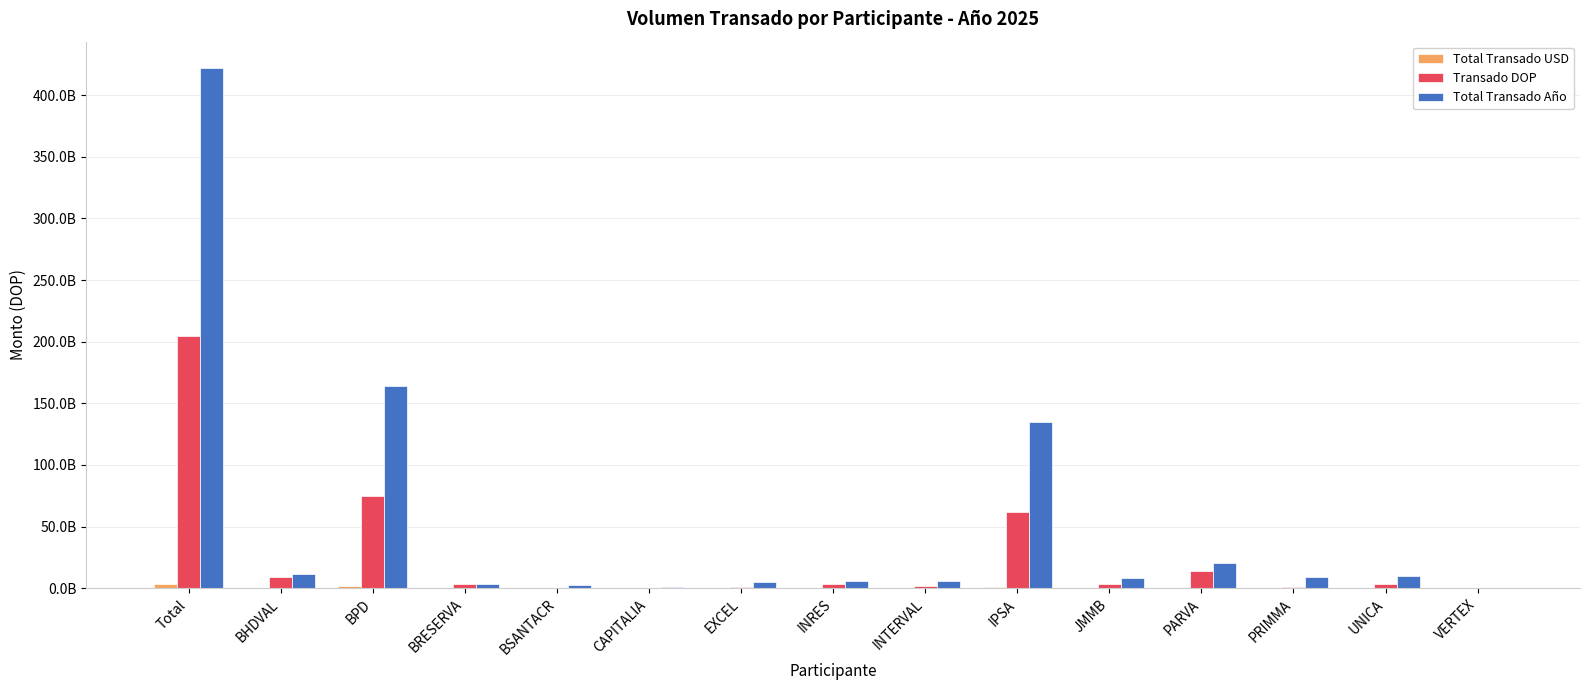

Rank the categories by Transado DOP value from lowest to highest.

BSANTACR, VERTEX, CAPITALIA, PRIMMA, EXCEL, INTERVAL, BRESERVA, UNICA, JMMB, INRES, BHDVAL, PARVA, IPSA, BPD, Total